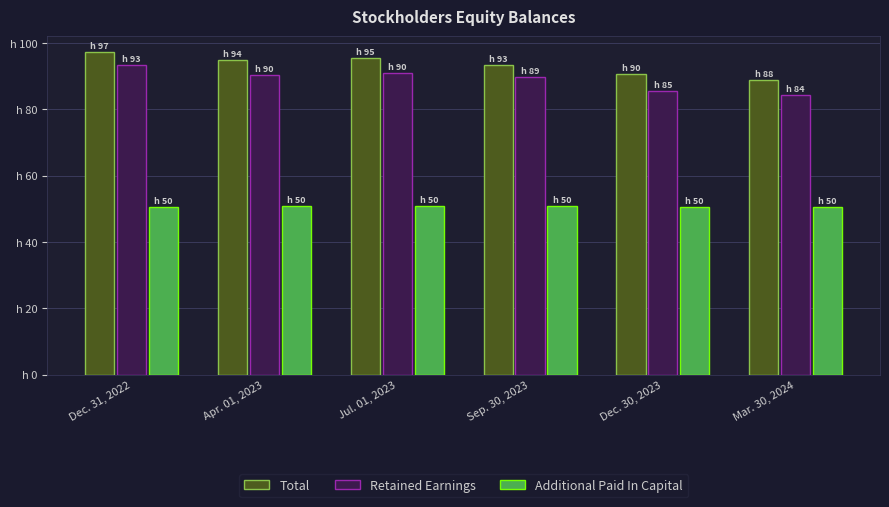

Are the bars horizontal?

No